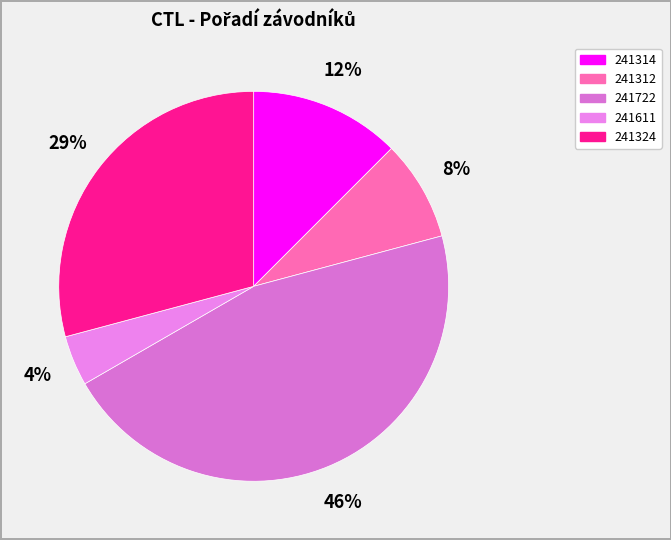

What percentage is the 241312 slice, to the nearest percent?

8%